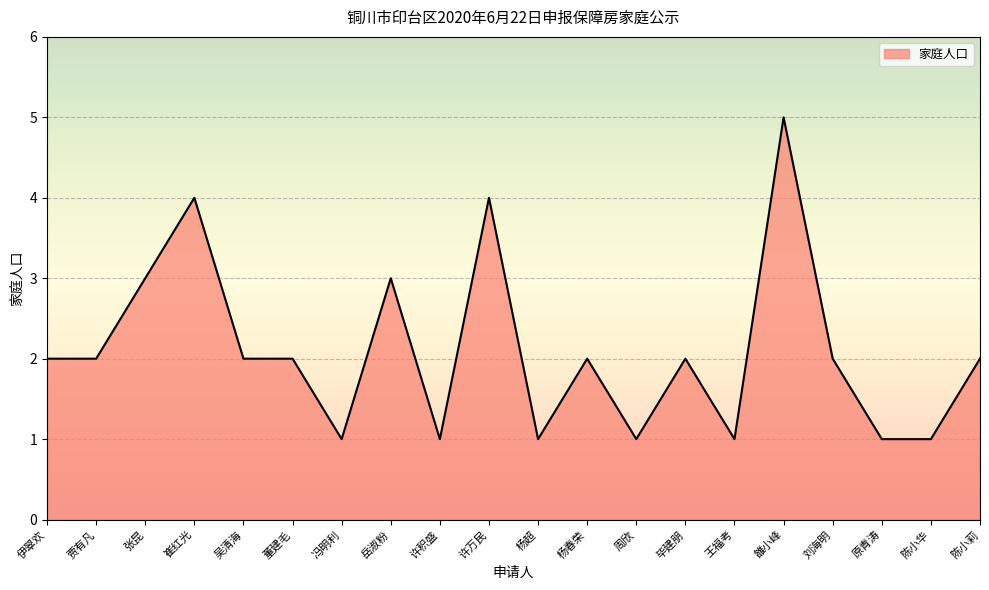

Which label corresponds to the largest value in the chart?

雒小峰